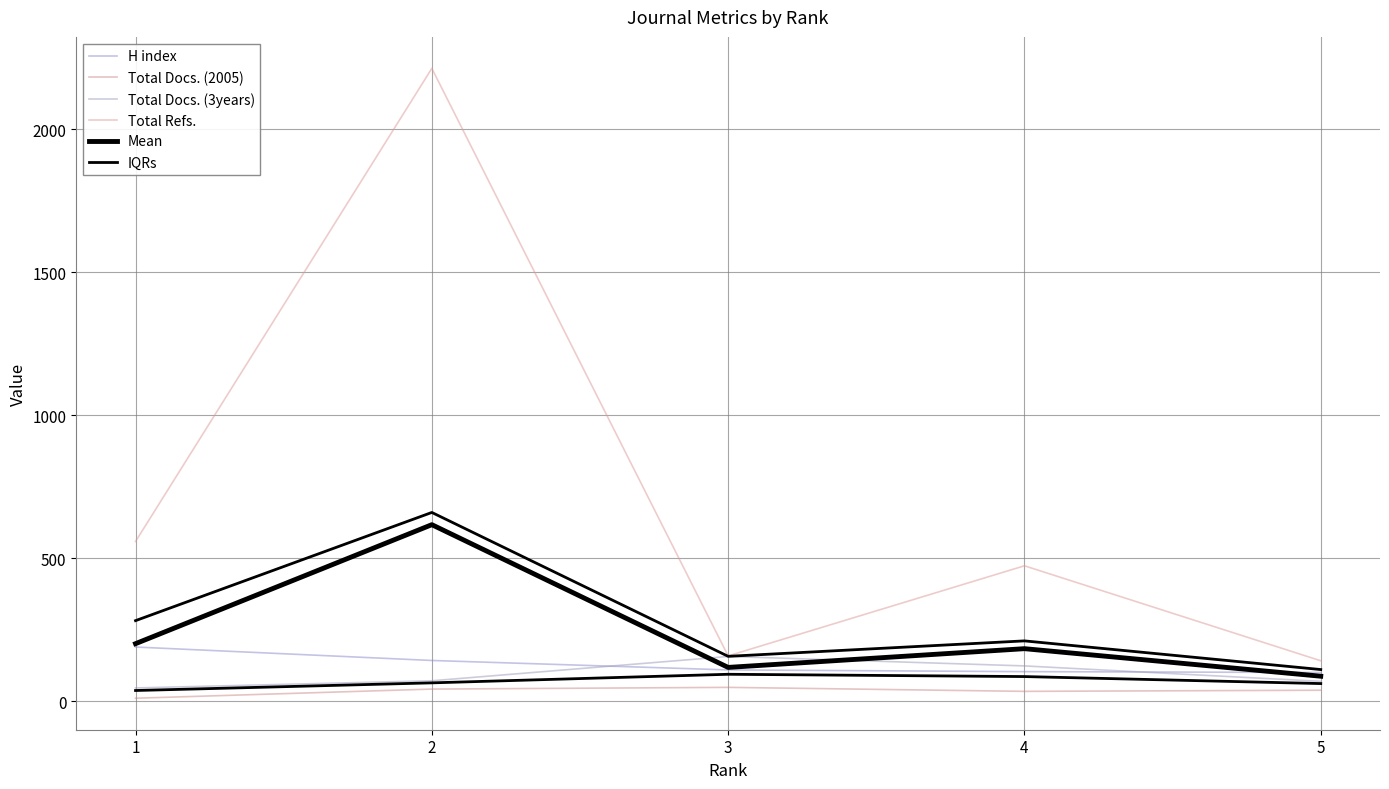

True or false: Total Docs. (3years) has a value of 91.6 at 5.

False